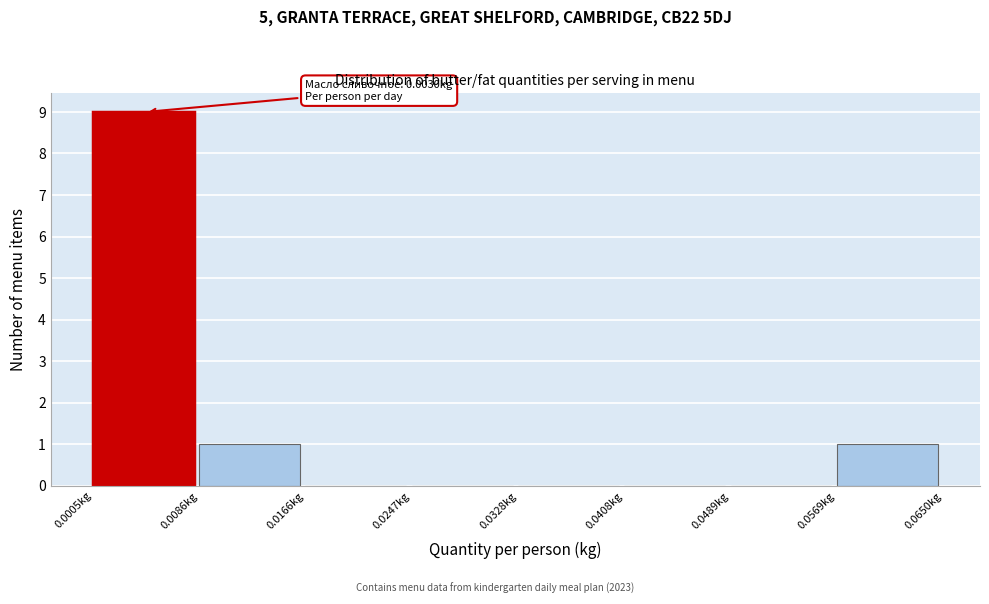

Over which range of the x-axis is the bar tallest?

0.001 to 0.009